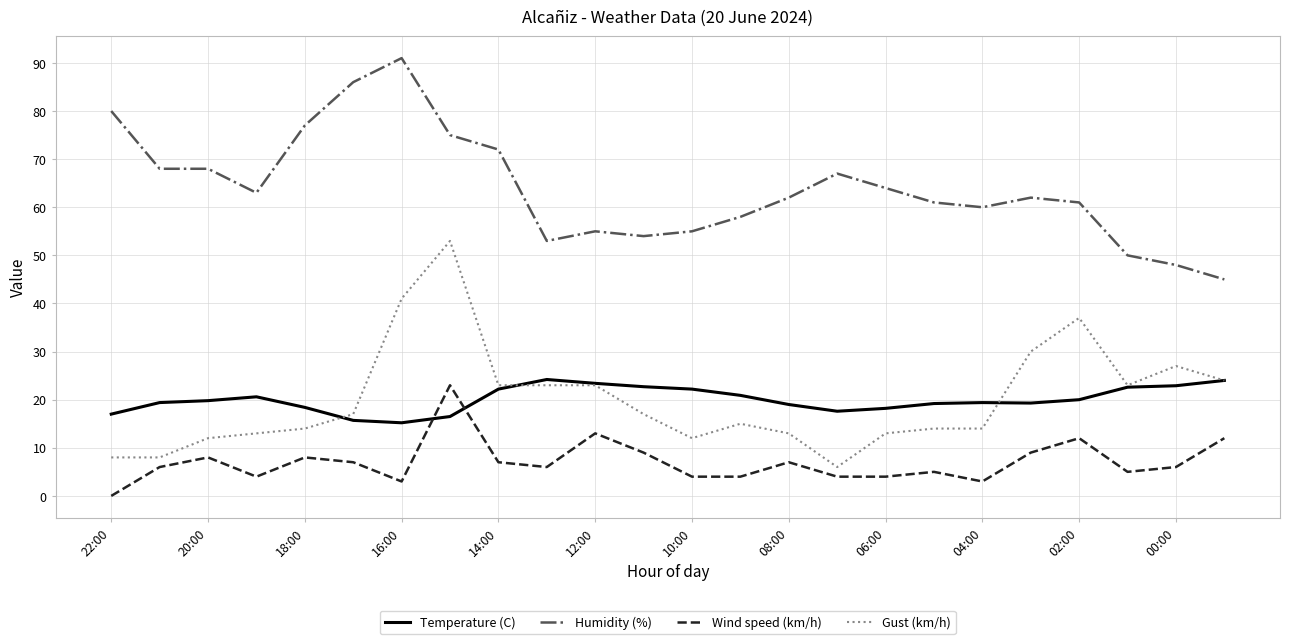

Which series has the largest total across all categories?

Humidity (%)